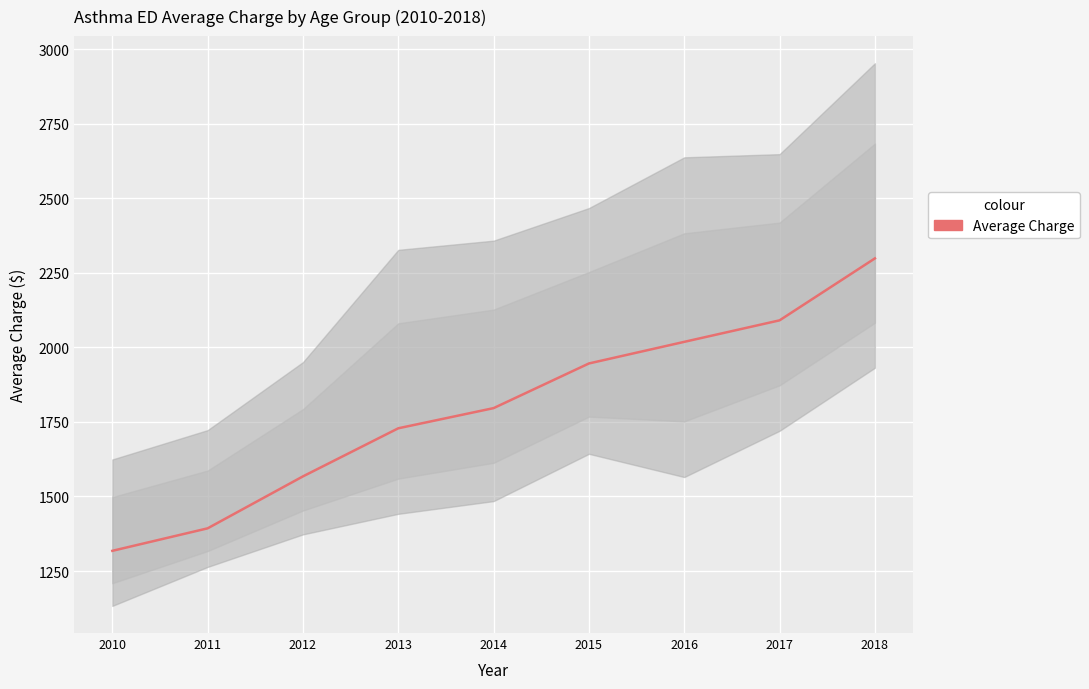

What is the change in value from 2010 to 2012?

+249.8